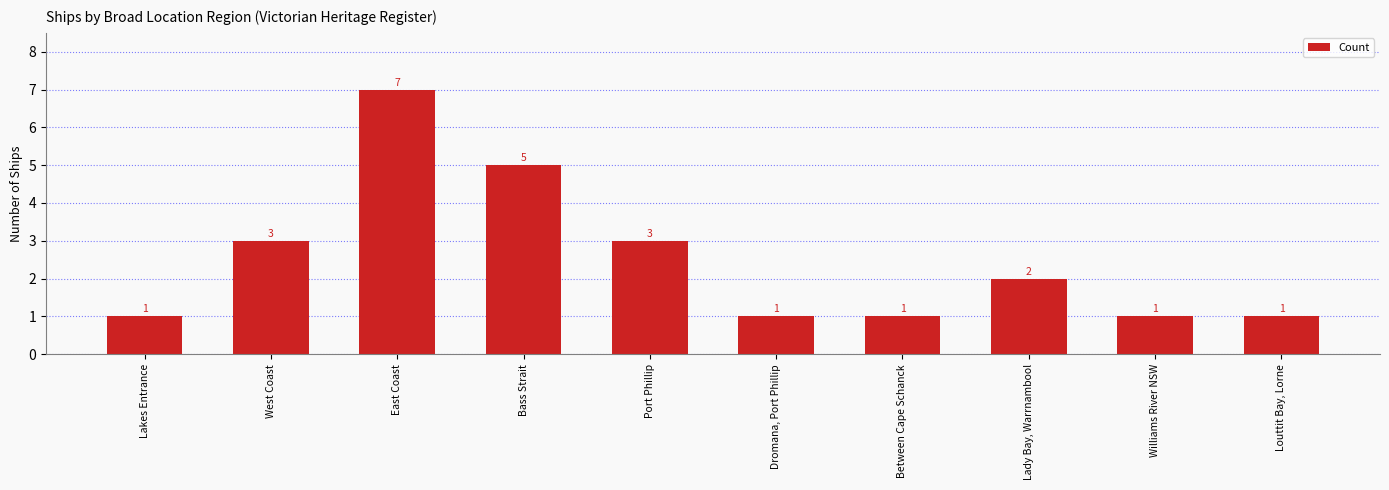

What is the sum of all values?

25